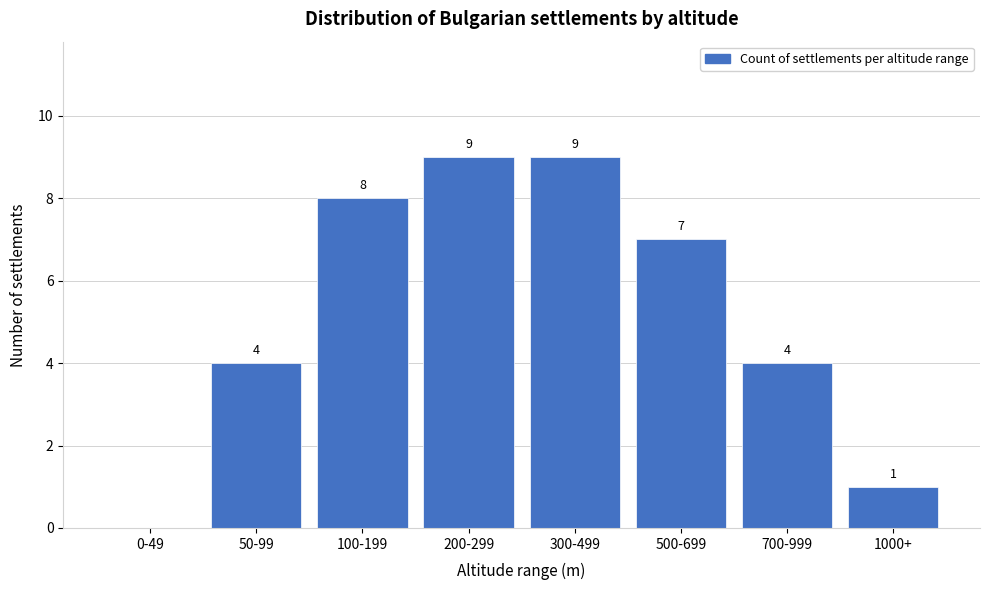

Reading left to right, extract all data points from this chart.

0-49=0	50-99=4	100-199=8	200-299=9	300-499=9	500-699=7	700-999=4	1000+=1